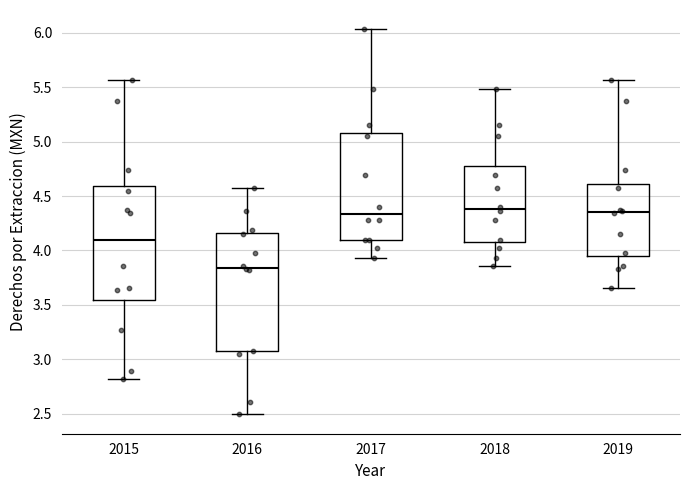

Where does the lower whisker of the box at x = 2018 end on the y-axis? The values are not printed on the chart, so give them approximately, as read against the axis.

3.85